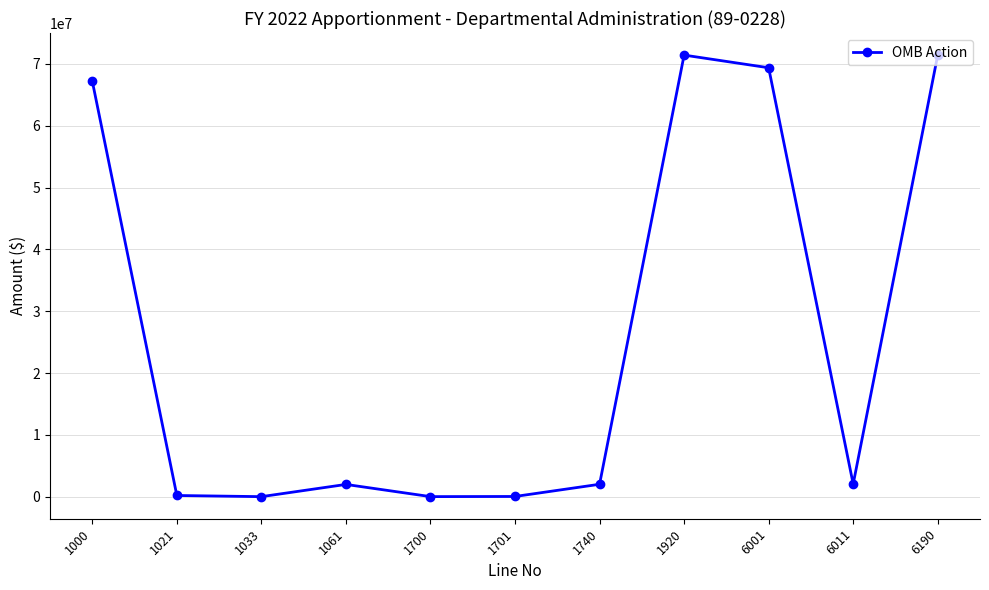

What is the maximum value shown in the chart?

71437419